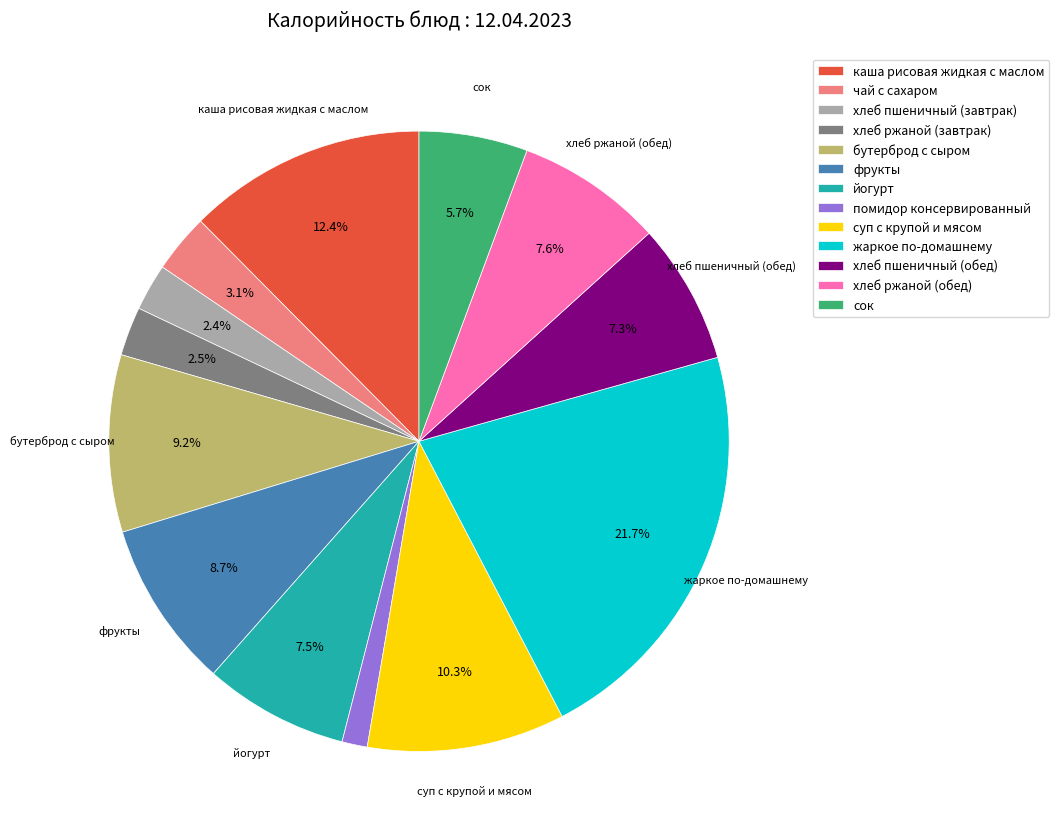

What is the smallest slice in the pie chart?

помидор консервированный